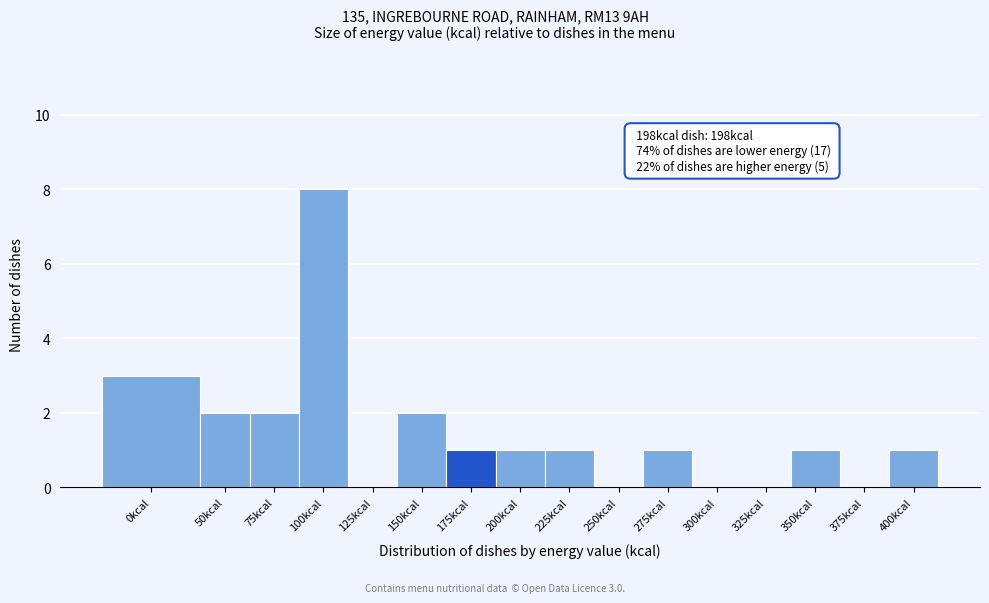

Reading right to left, list all the values displayed in this chart.

400kcal=1	375kcal=0	350kcal=1	325kcal=0	300kcal=0	275kcal=1	250kcal=0	225kcal=1	200kcal=1	175kcal=1	150kcal=2	125kcal=0	100kcal=8	75kcal=2	50kcal=2	0kcal=3